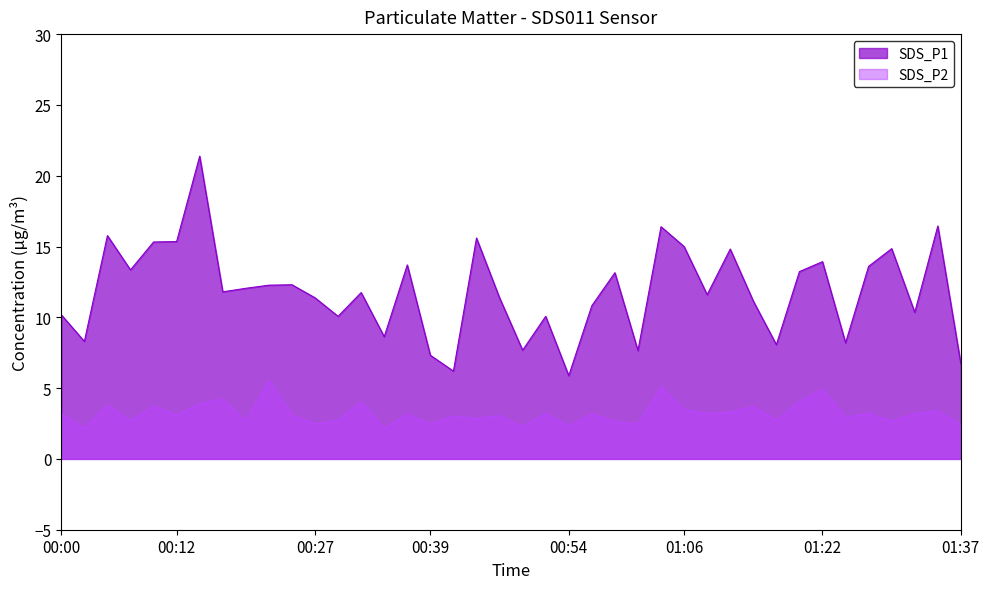

The SDS_P1 series shows 11.4 at 00:47. True or false?

True